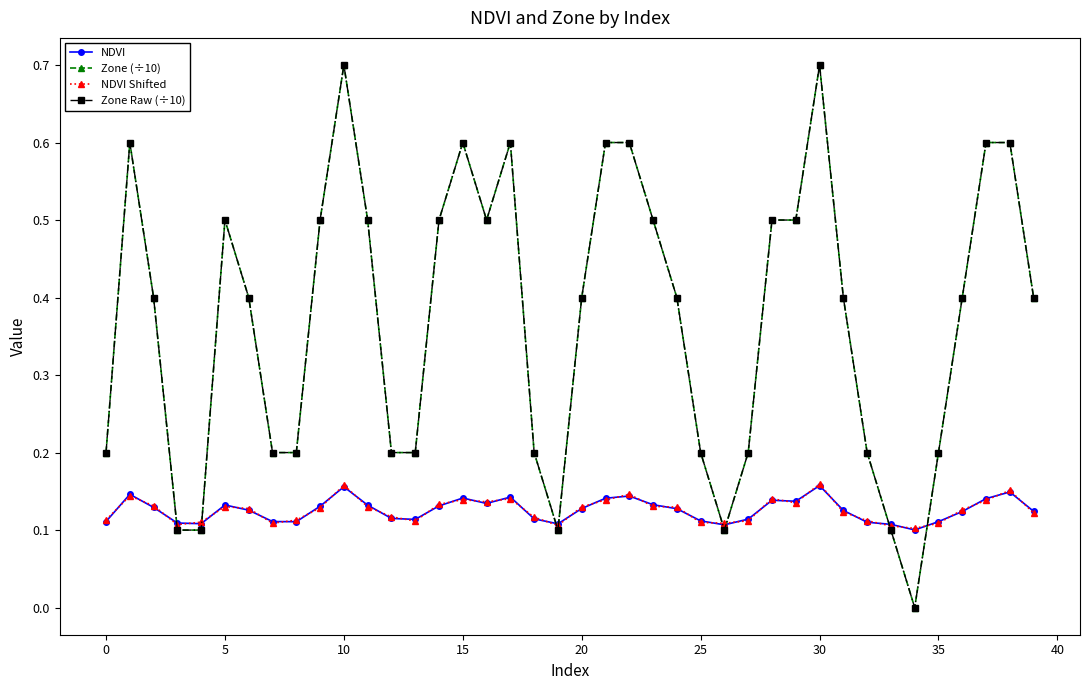

How many interior local peaks does the NDVI series have?

9